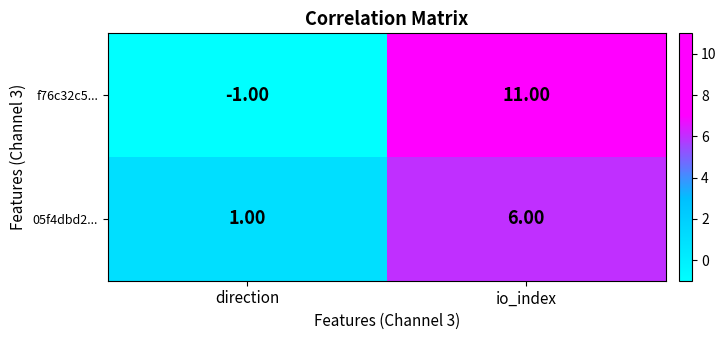

At how many categories does at least one series exceed 0?

2